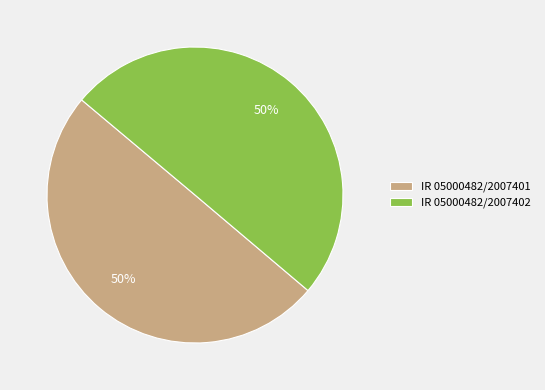

Is the sum of IR 05000482/2007402 and IR 05000482/2007401 greater than half?

Yes